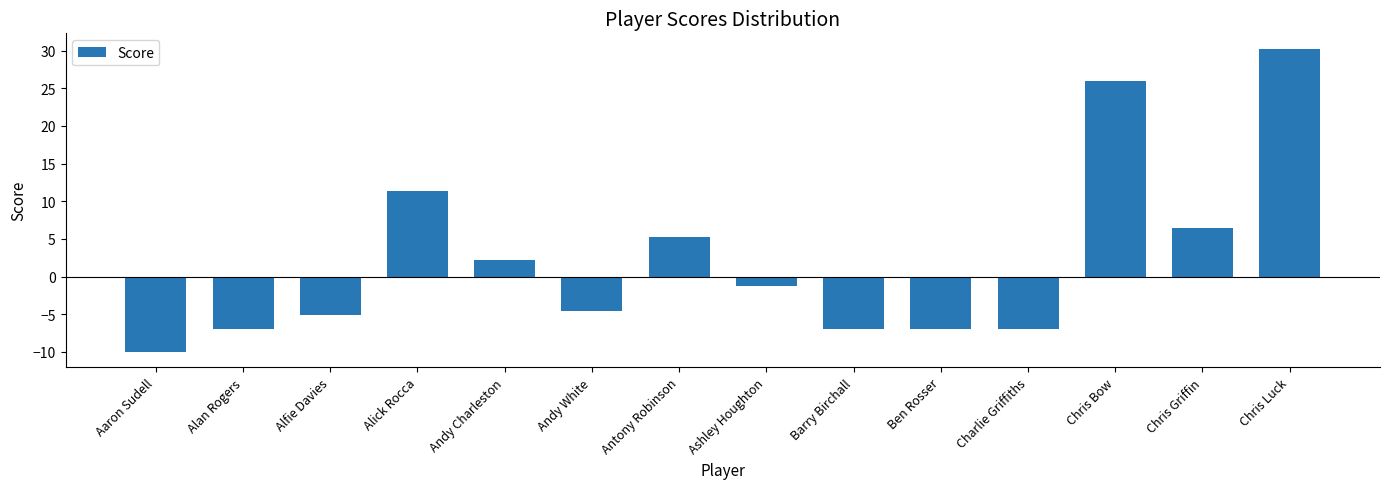

What is the difference between the values at Alfie Davies and Aaron Sudell?

4.8